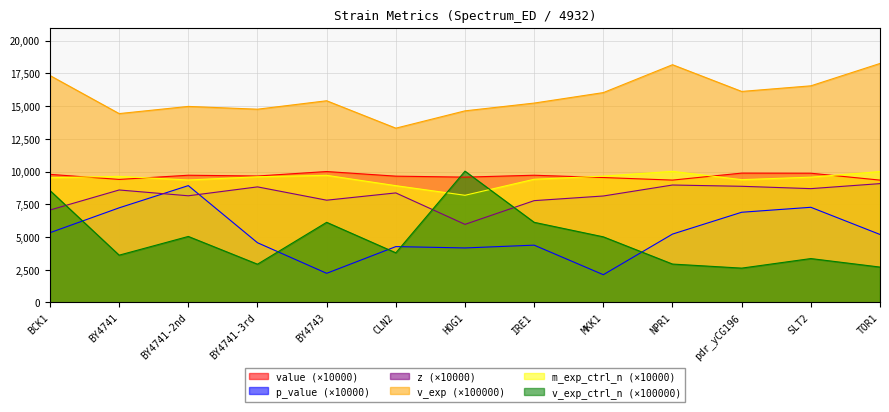

Between BY4741-2nd and CLN2, which series saw the biggest shift?

p_value (×10000)